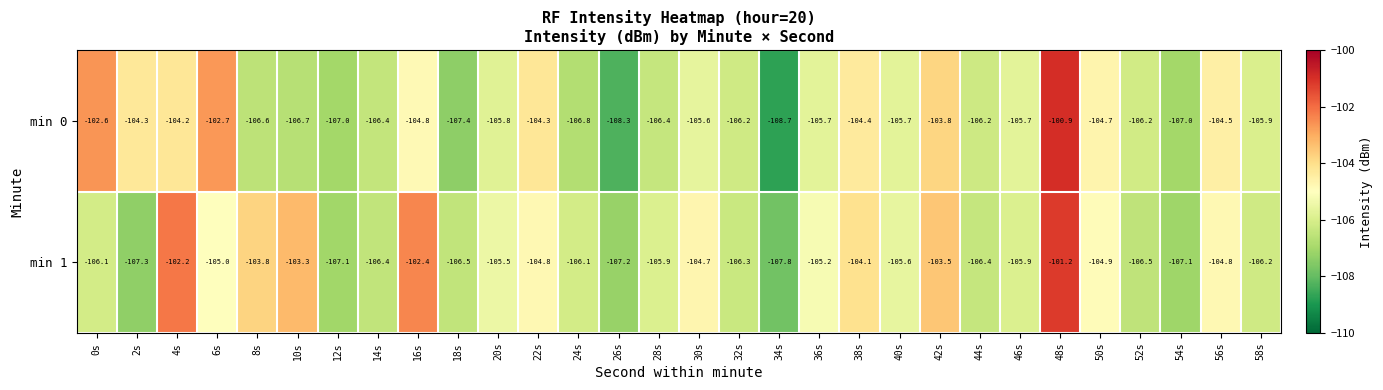

At which category does the chart reach its peak across all series?

48s